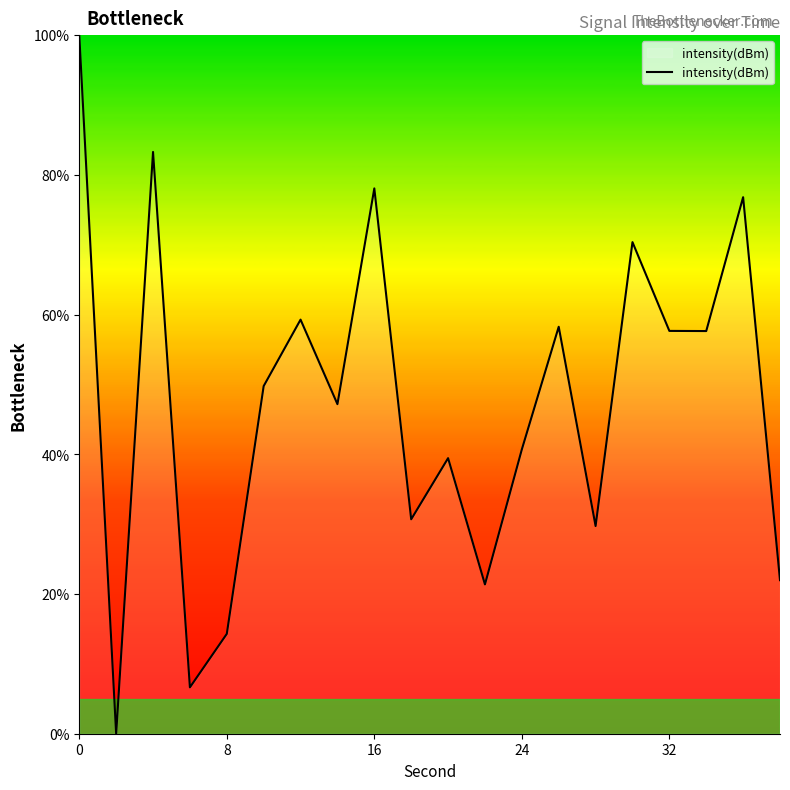

What is the maximum value shown in the chart?

100.0